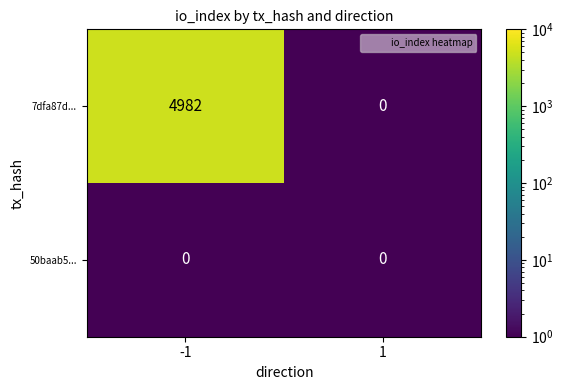

Between -1 and 1, which series saw the biggest shift?

7dfa87d...